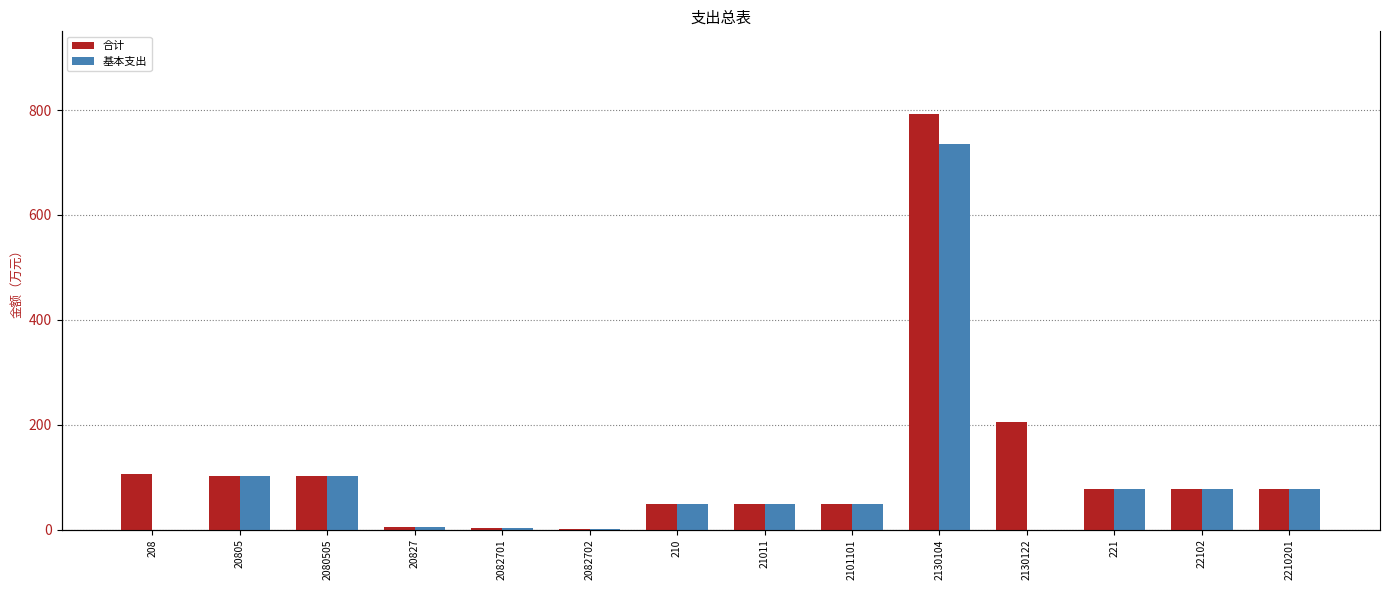

What is the value of the 合计 bar at the 11th from the left?

205.8